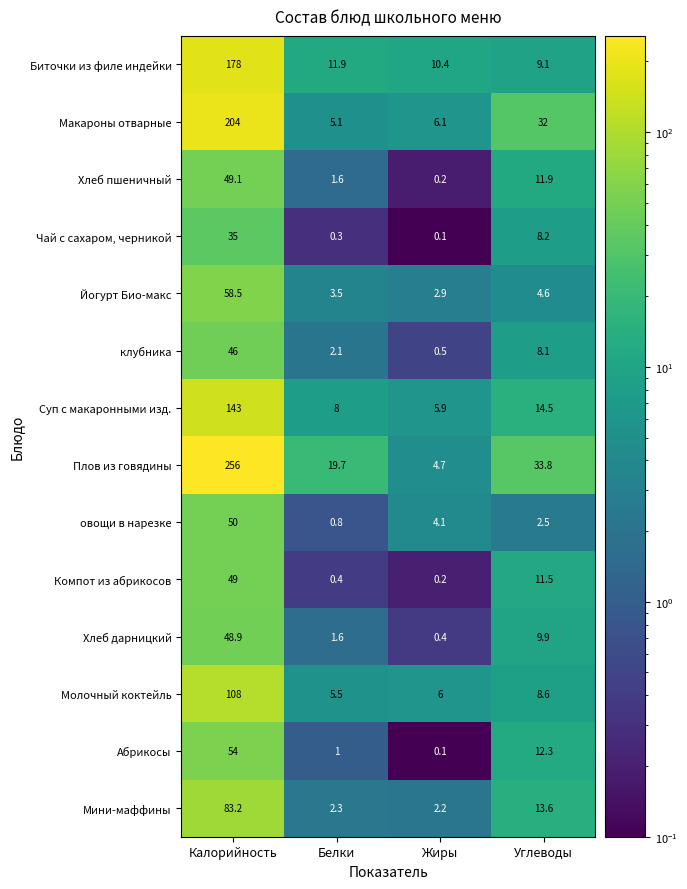

At which label is Компот из абрикосов closest to 24?

Углеводы